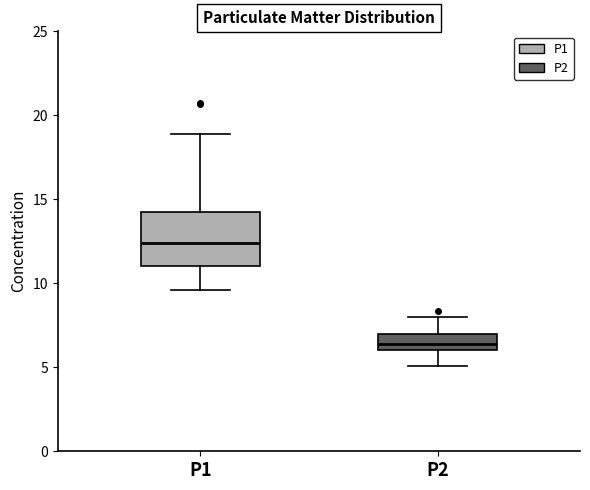

Which box is the tallest, from its lower edge to its upper edge?

P1